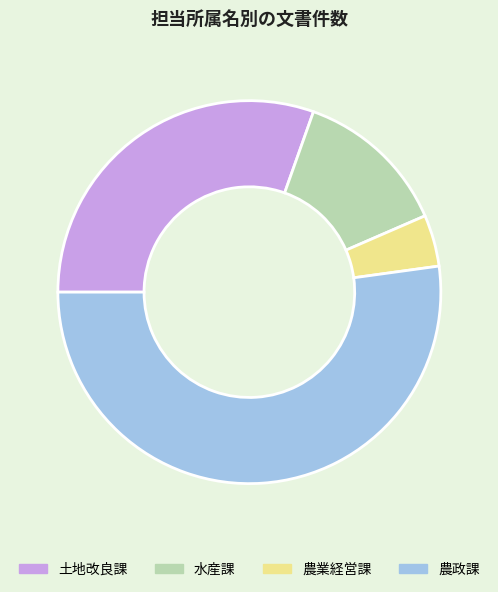

How many slices are in this pie chart?

4